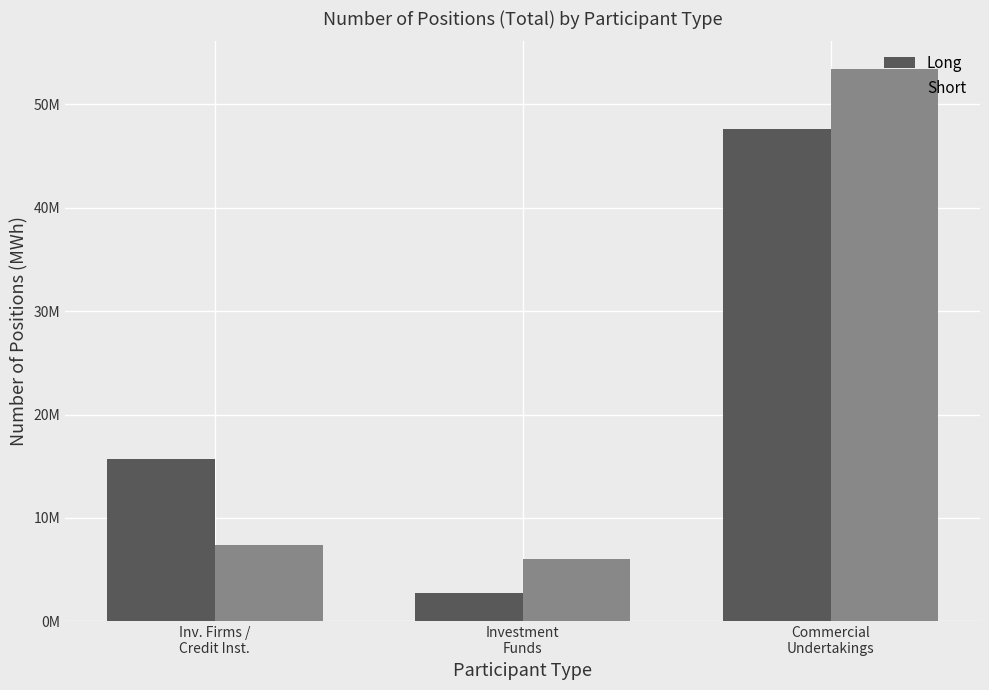

Does the chart contain stacked bars?

No